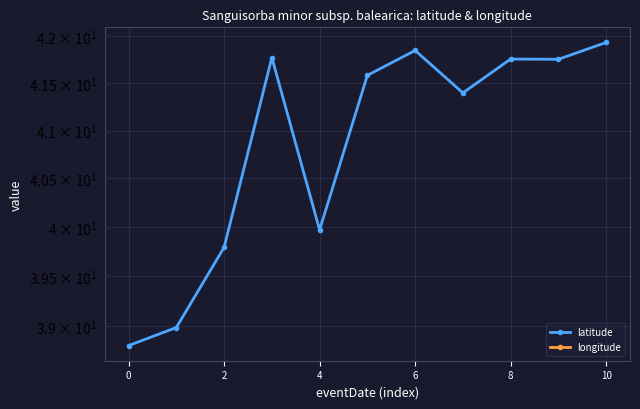

True or false: longitude and latitude intersect in this chart.

False